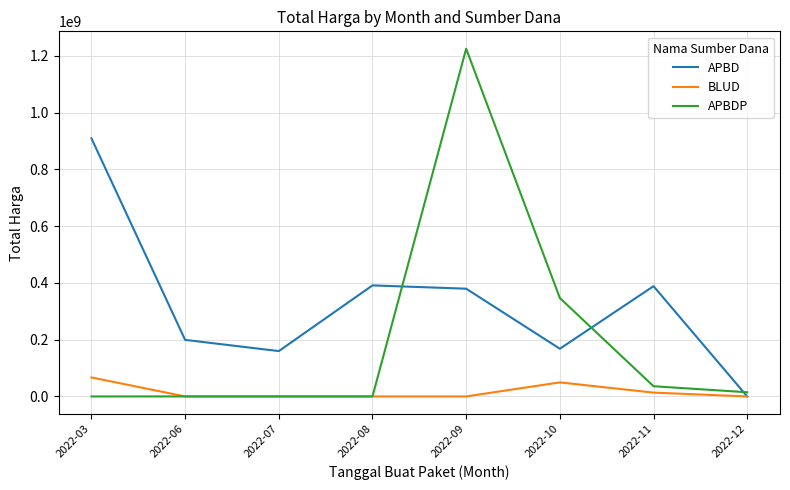

Read the BLUD value at 2022-03, to the nearest 100.

66871000